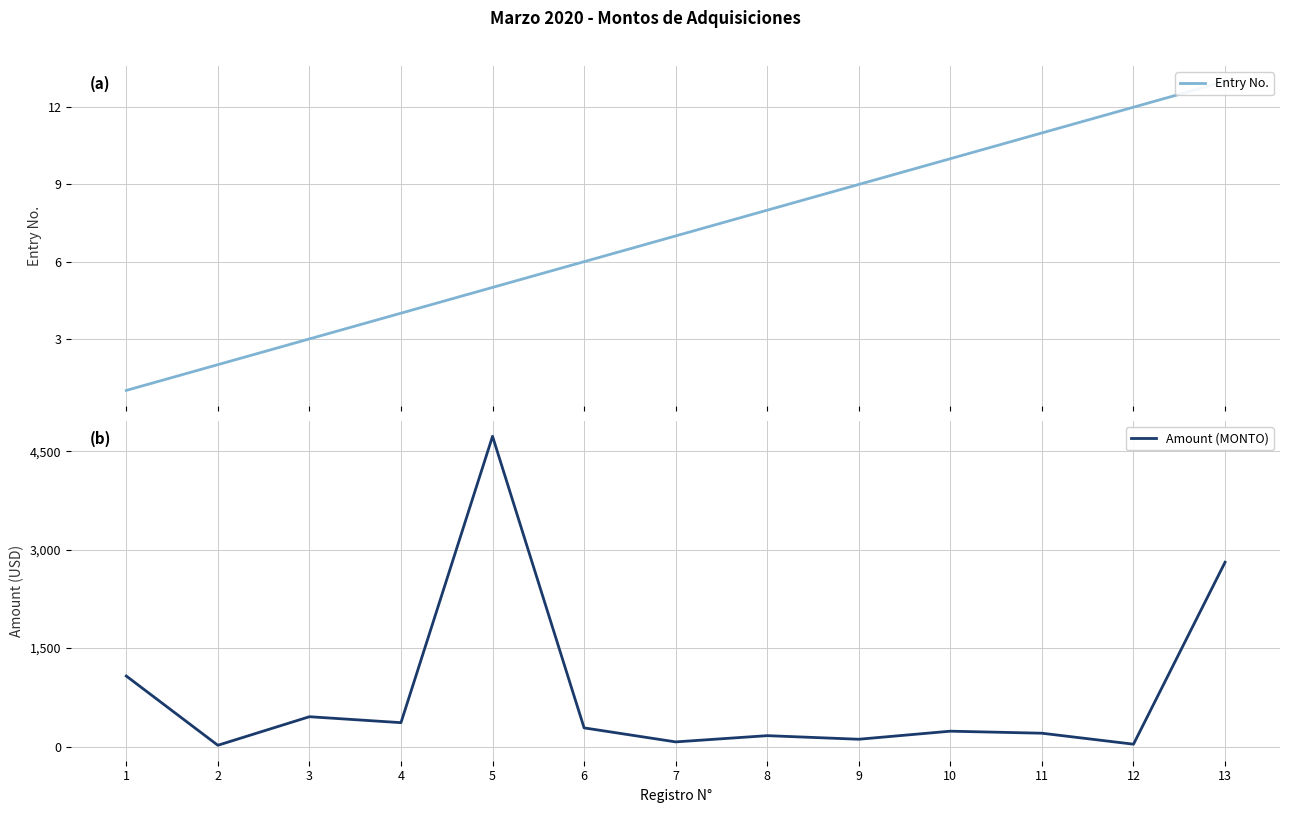

Reading right to left, extract all data points from this chart.

Entry No.: 13=13.0	12=12.0	11=11.0	10=10.0	9=9.0	8=8.0	7=7.0	6=6.0	5=5.0	4=4.0	3=3.0	2=2.0	1=1.0
Amount (MONTO): 13=2808.3	12=36.5	11=203.6	10=234.7	9=111.8	8=166.5	7=71.4	6=285.0	5=4726.6	4=364.5	3=455.0	2=20.0	1=1075.0